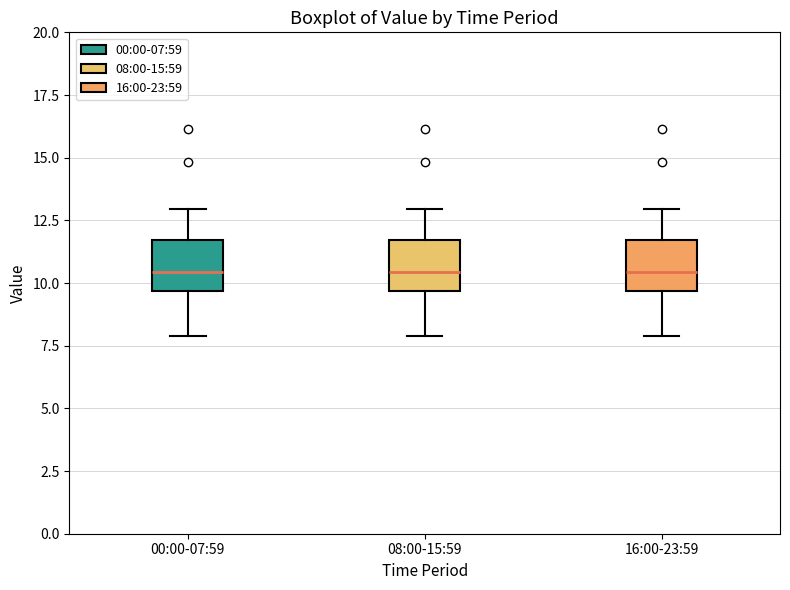

Reading left to right, transcribe this box plot: for each box, give where its median line is, the range the box spans, and where its two whiskers end, as read against the y-axis. The values are not printed on the chart, so give them approximately, as read against the axis.

00:00-07:59: median 10.5, box 9.5 to 11.5, whiskers 8.0 to 13.0
08:00-15:59: median 10.5, box 9.5 to 11.5, whiskers 8.0 to 13.0
16:00-23:59: median 10.5, box 9.5 to 11.5, whiskers 8.0 to 13.0